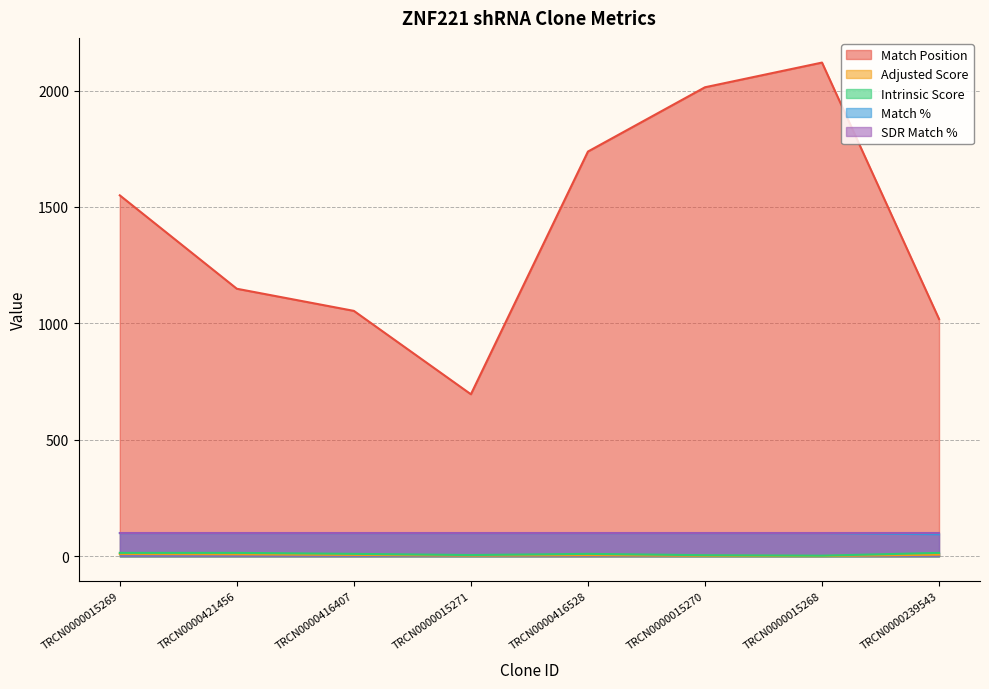

True or false: Intrinsic Score has more than 0 interior local peaks.

True